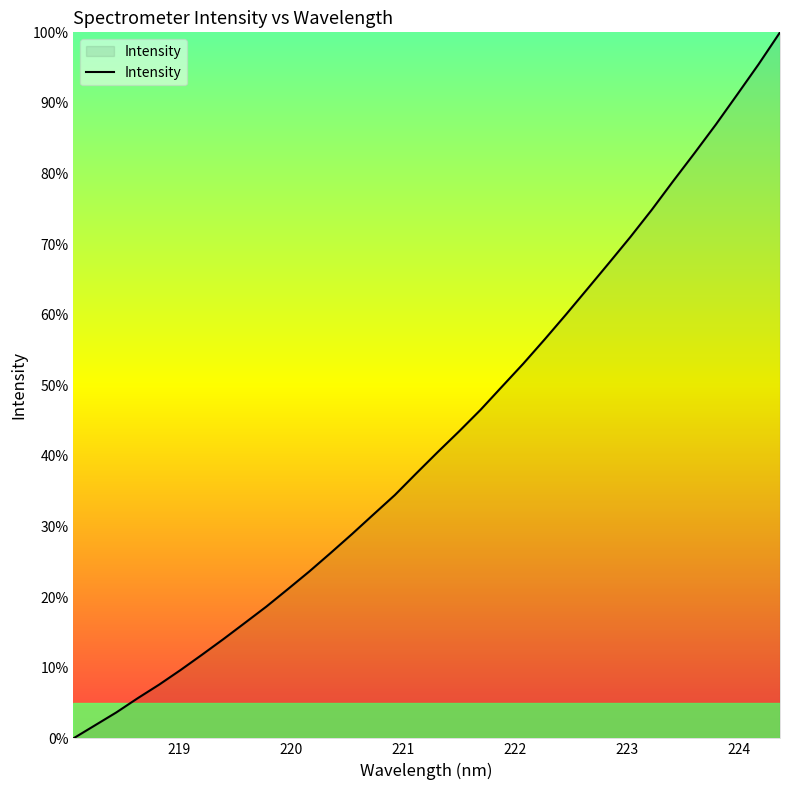

What is the difference between the maximum and minimum values?

100.0